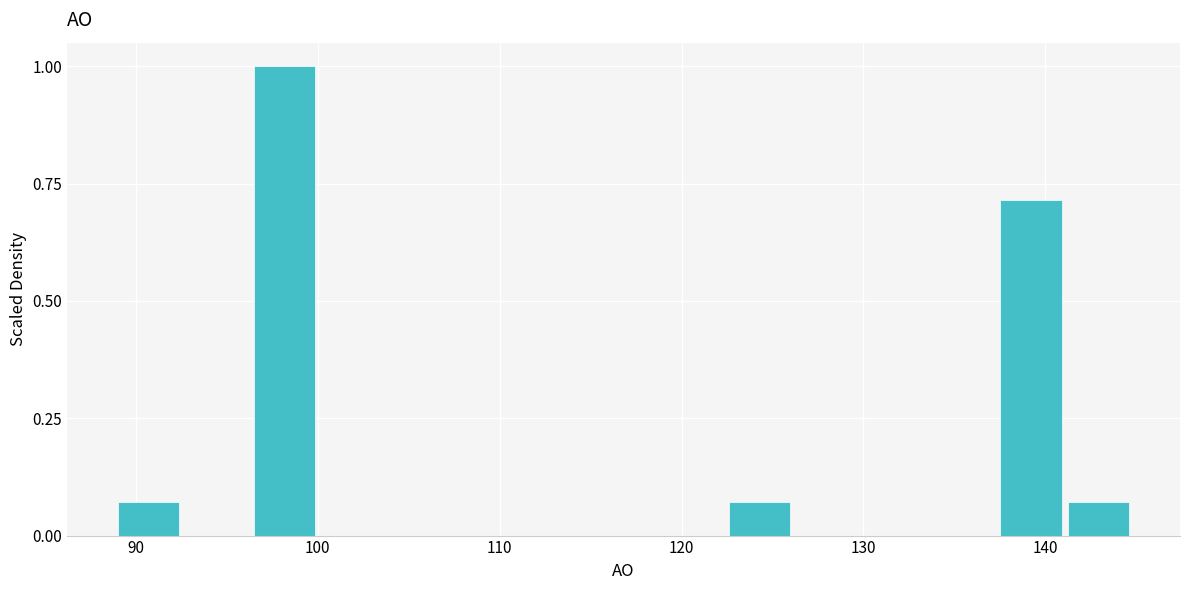

Read against the x-axis, roughly where is the centre of the tallest bar?

98